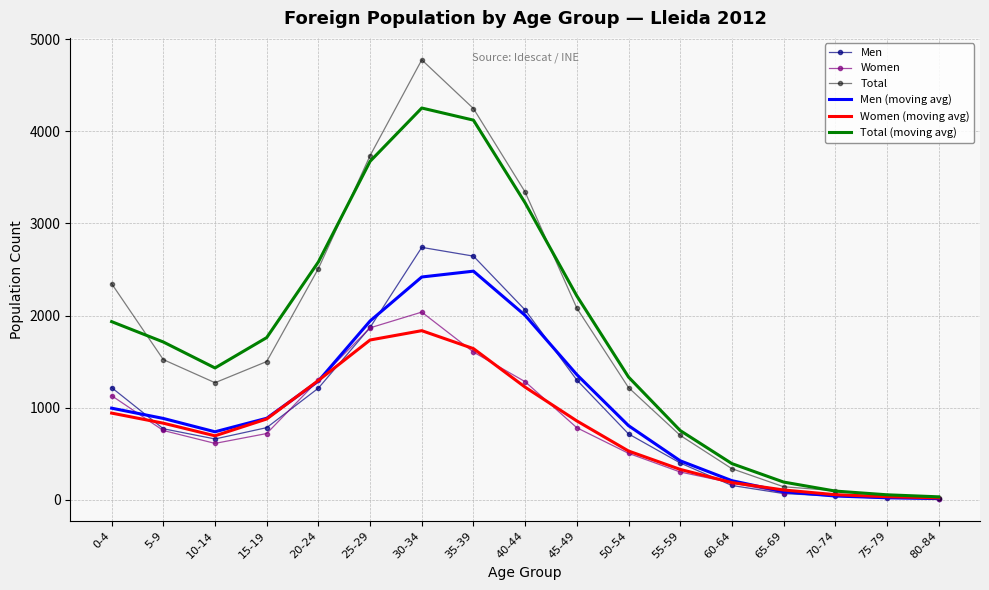

At which category is the sum across all series the highest?

30-34